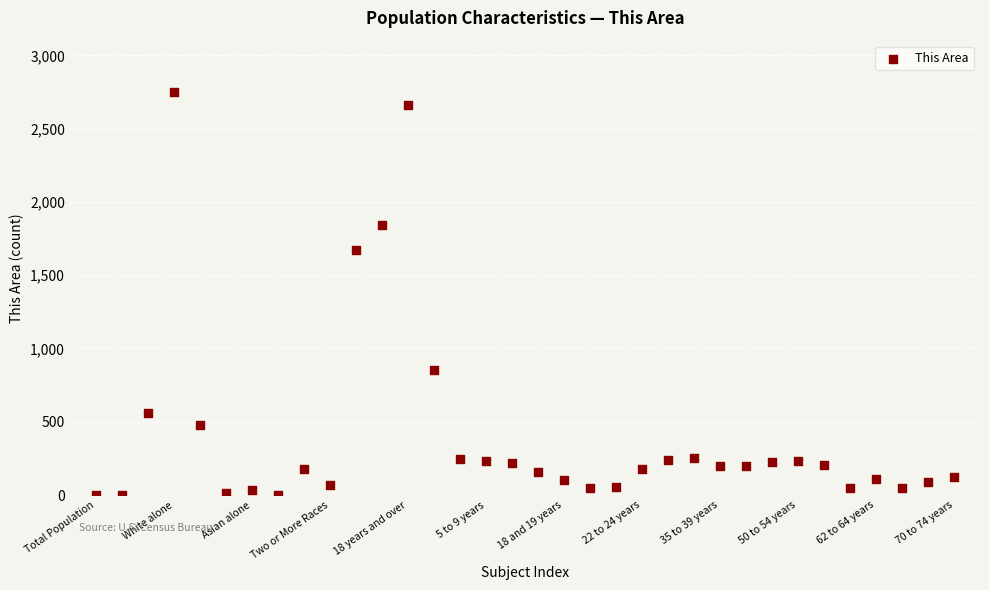

What Y value in the scatter plot is closest to 1374?

1674